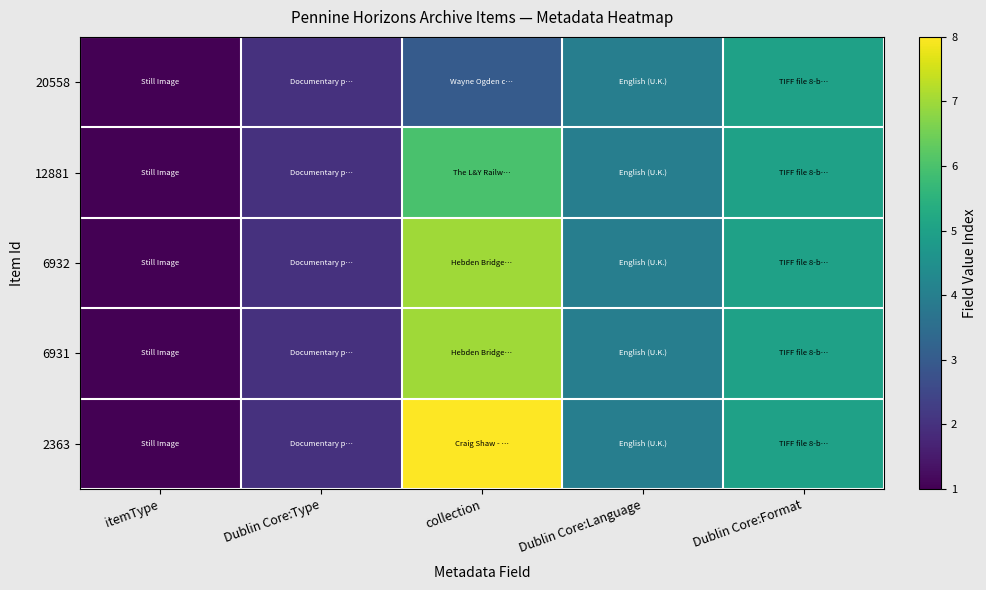

Which series changed the most between Dublin Core:Language and Dublin Core:Format?

20558